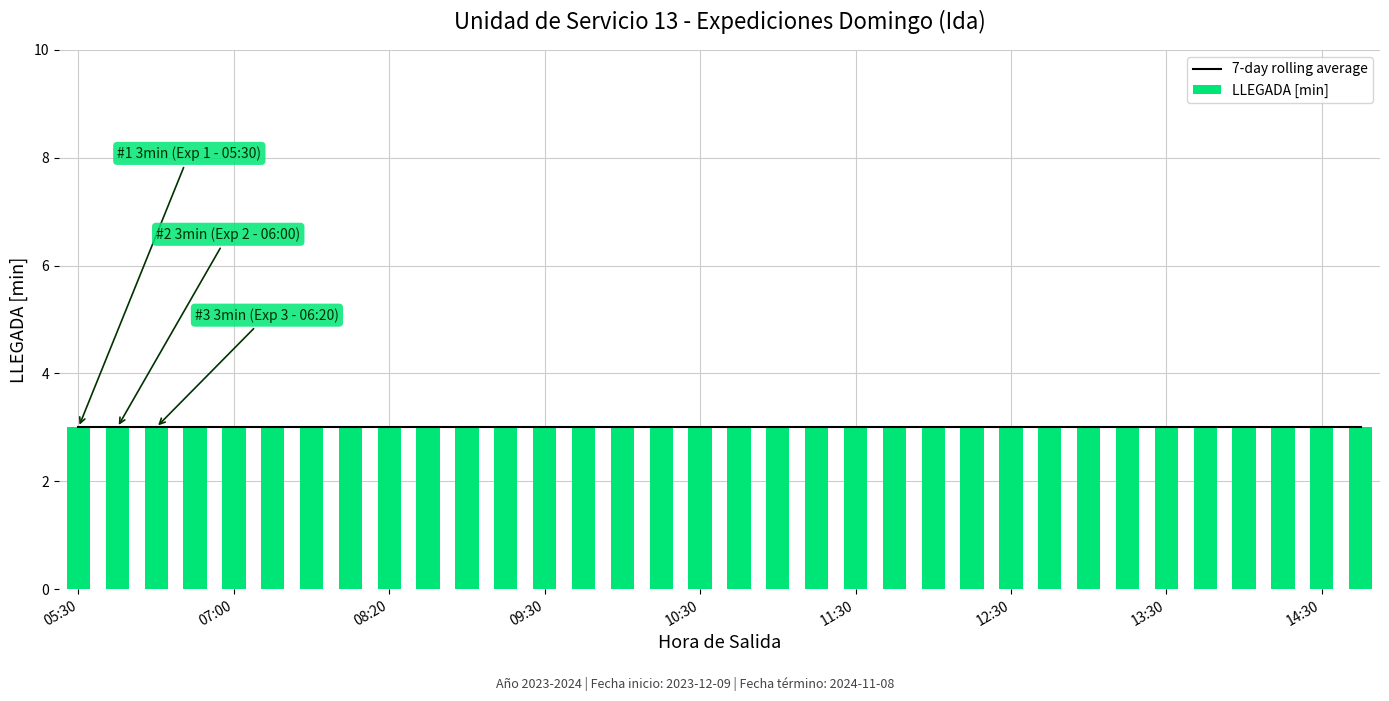

What is the average value of the LLEGADA [min] series?

3